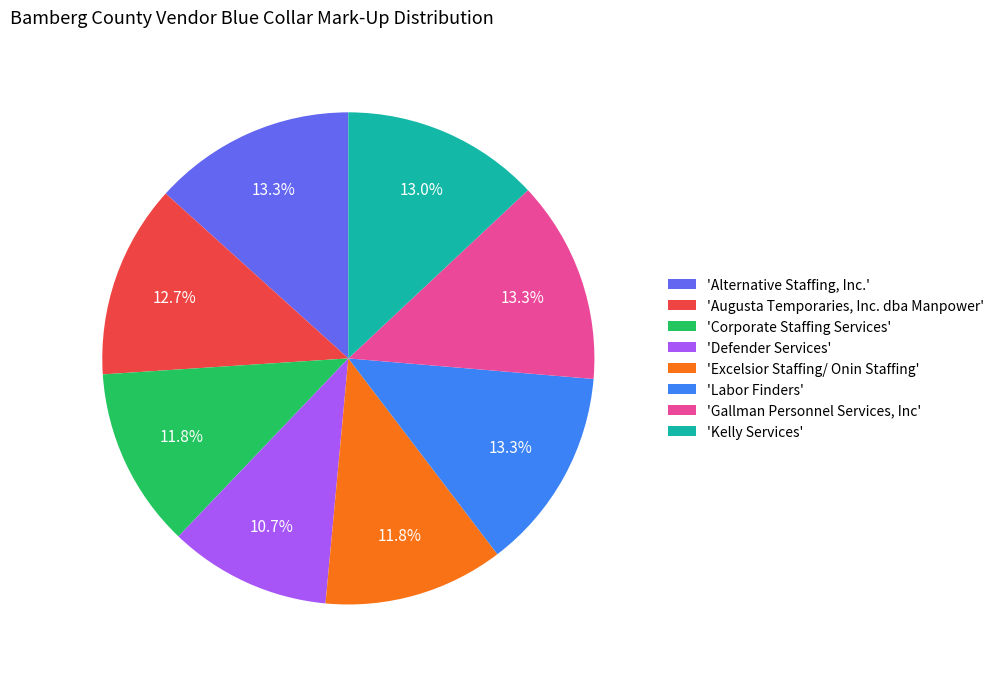

Is 'Corporate Staffing Services' the majority of the pie?

No